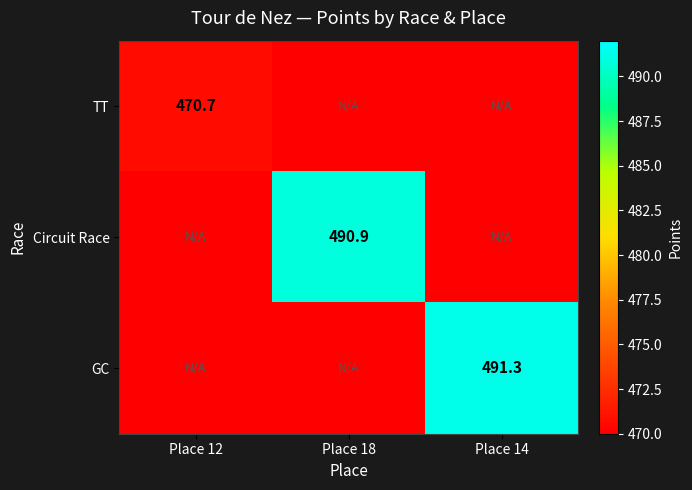

The TT series shows 781.1 at Place 12. True or false?

False